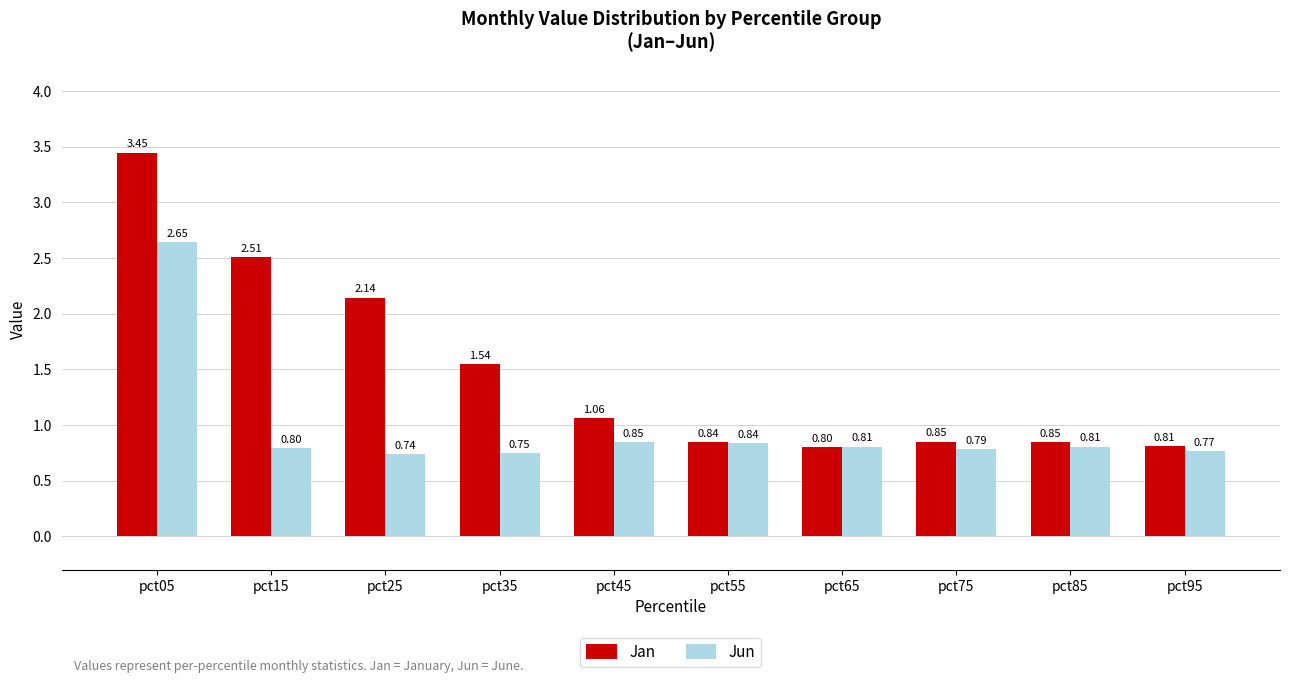

Is it true that Jun equals 0.8 at pct45?

True